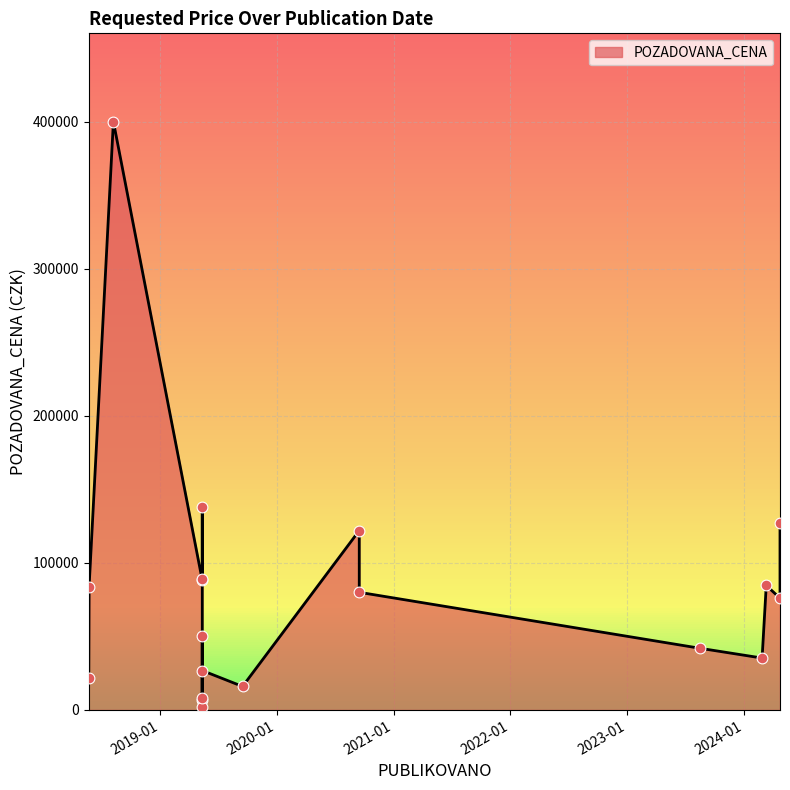

Which has a higher value, 2019-05-13 or 2019-05-13?

2019-05-13